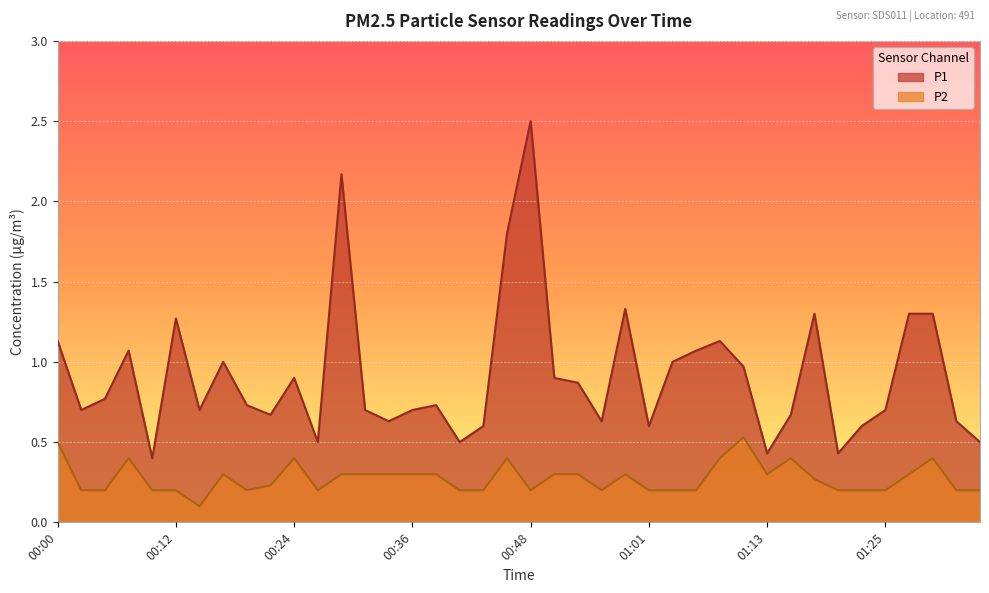

What is the label of the 27th point from the right?

00:31